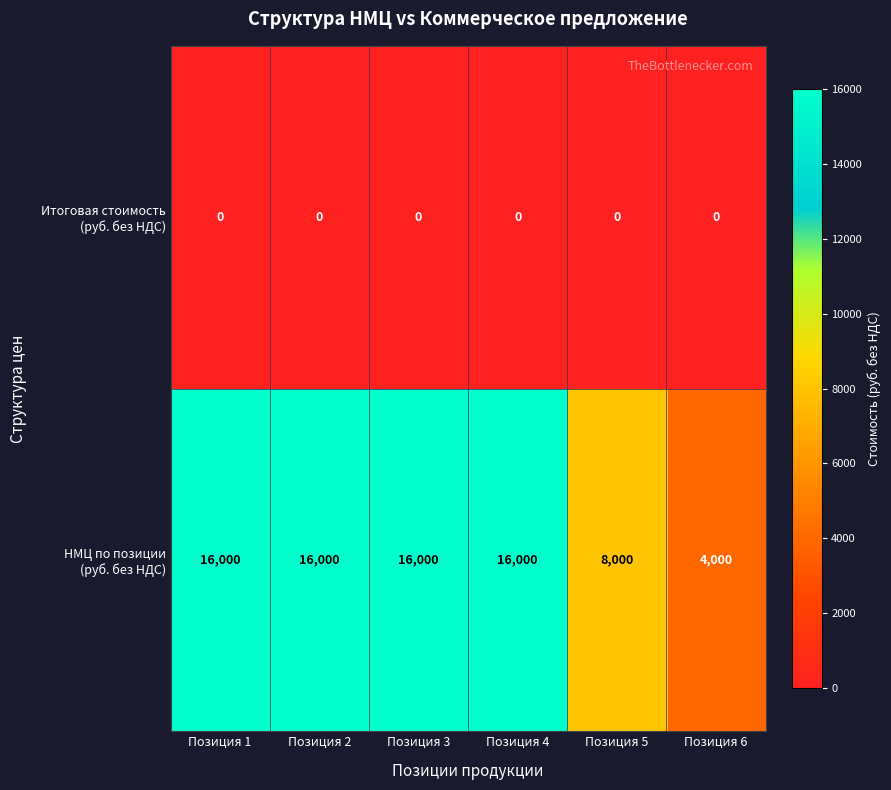

At how many categories does at least one series exceed 3606?

6